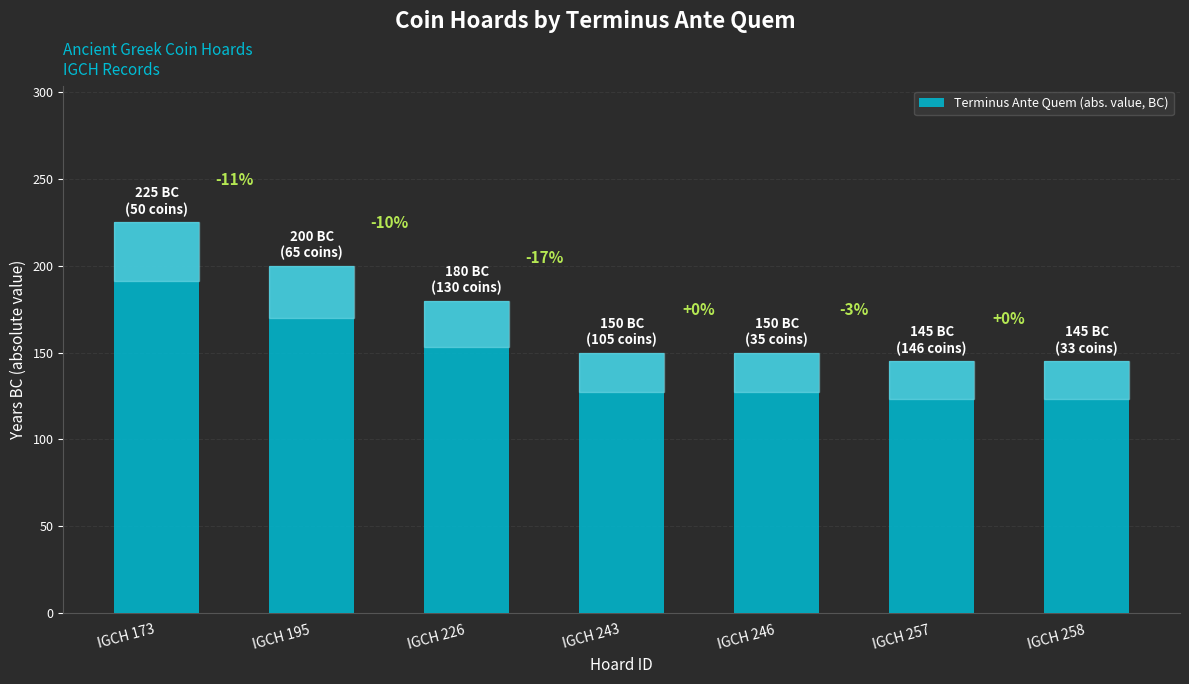

Is it true that the value at IGCH 243 is 150?

True